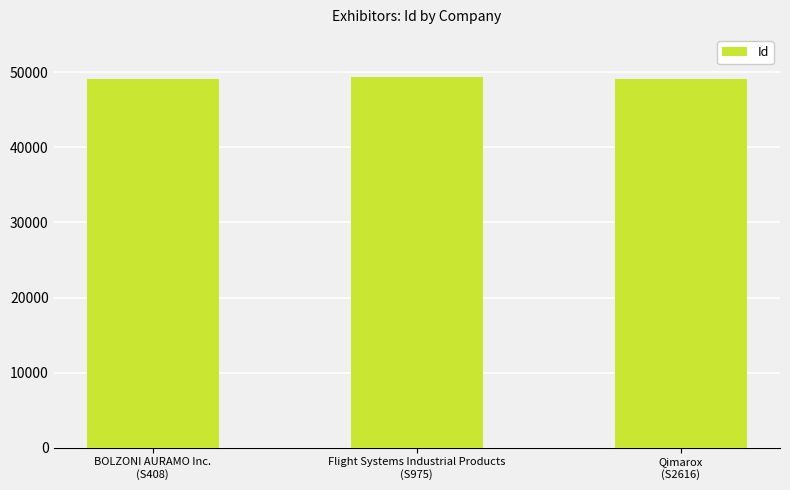

What is the value of the 2nd bar from the left?

49383